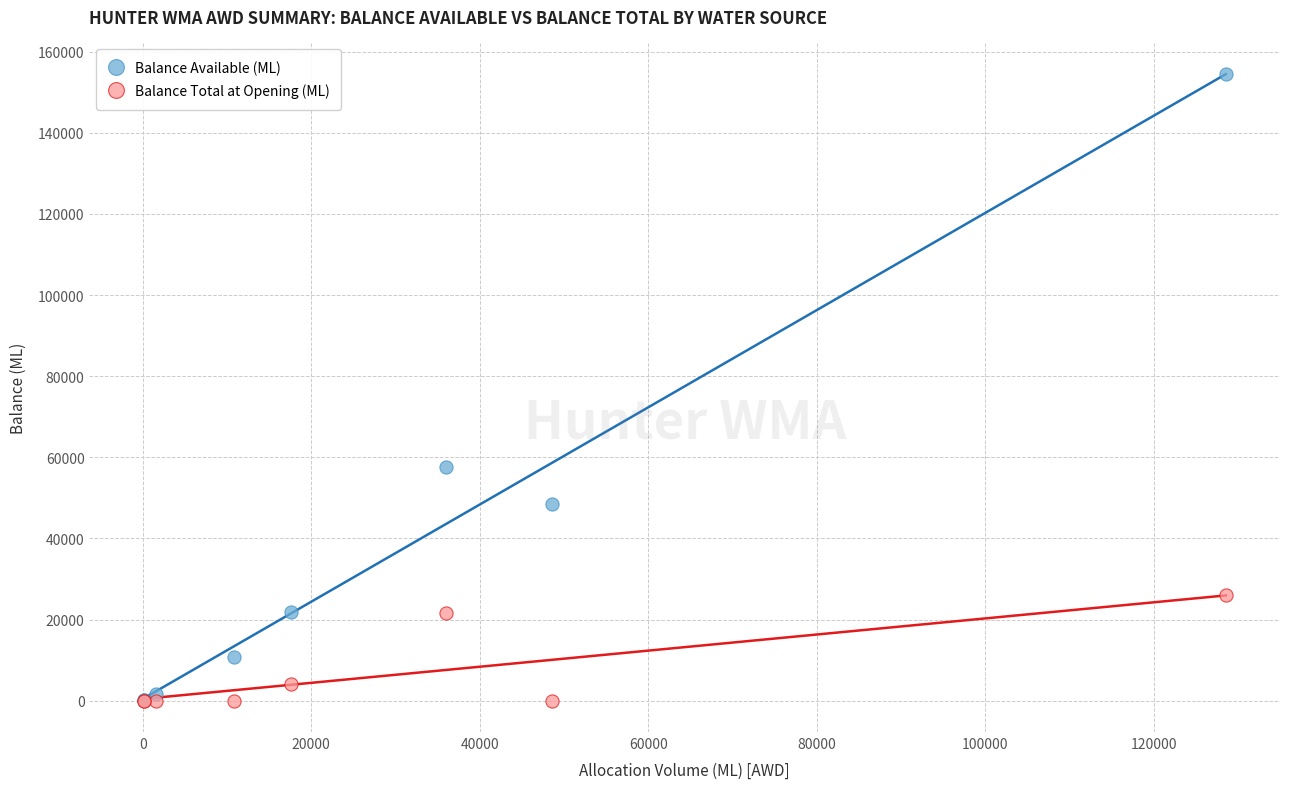

In the Balance Total at Opening (ML) series, what Y value is closest to 13007?

21574